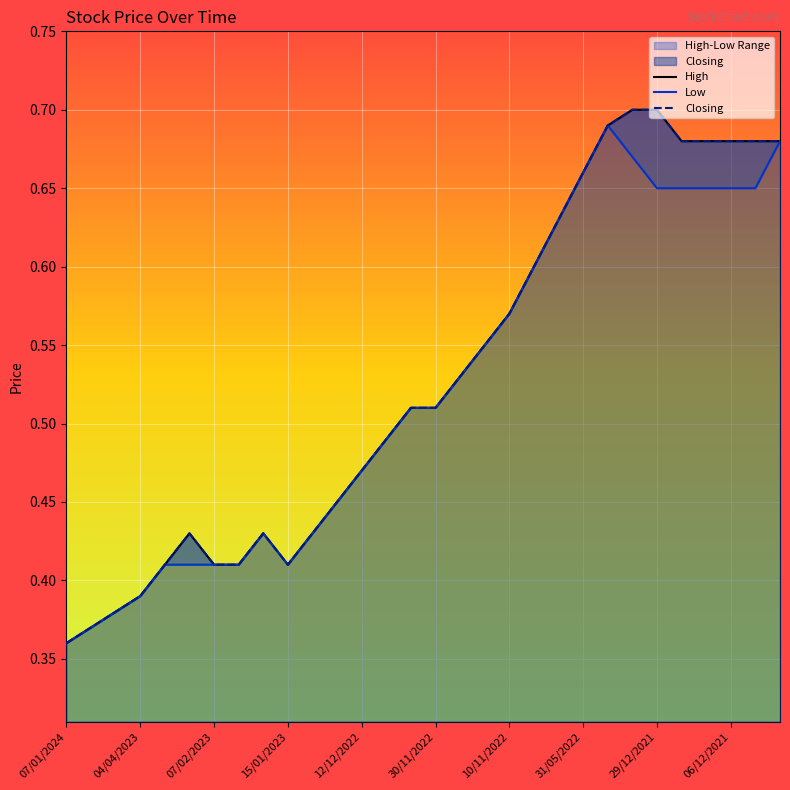

Which has a higher value, 11/12/2022 or 10/11/2022?

10/11/2022